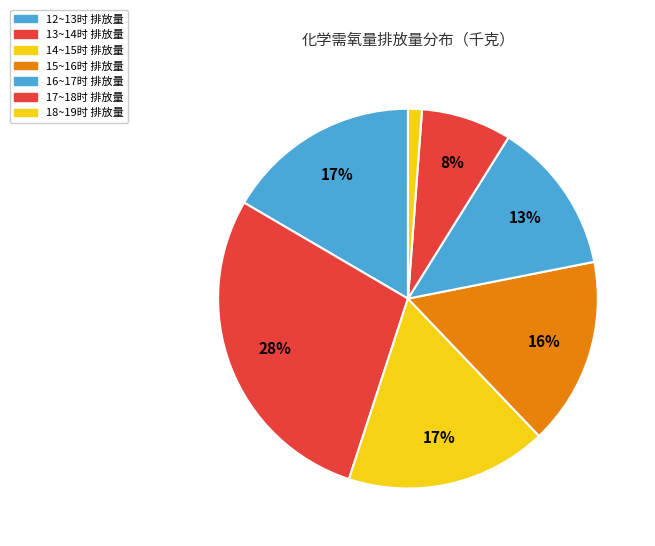

To the nearest percent, what percentage of the pie is 12~13时?

17%